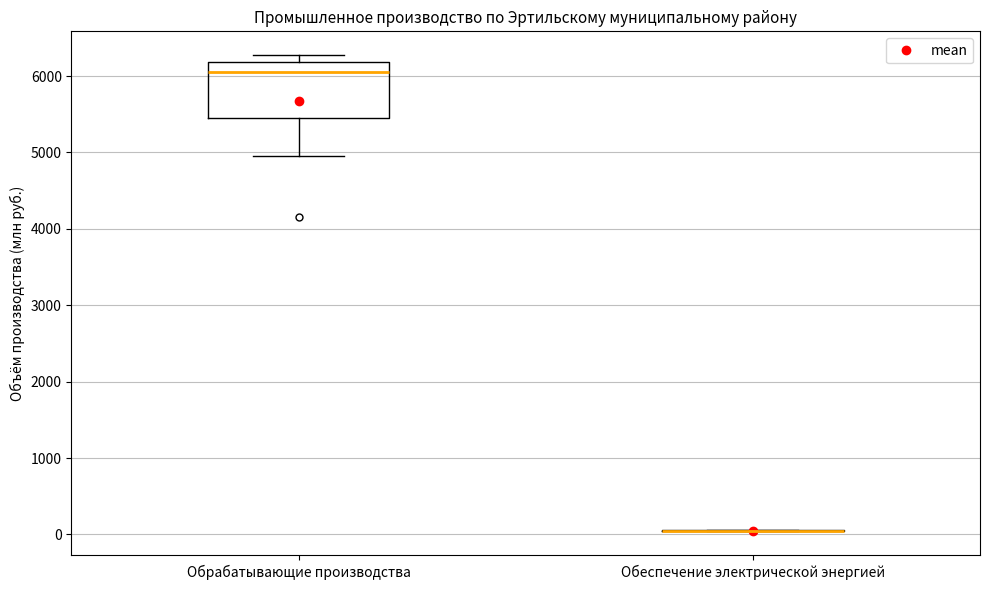

Which box is the tallest, from its lower edge to its upper edge?

Обрабатывающие производства